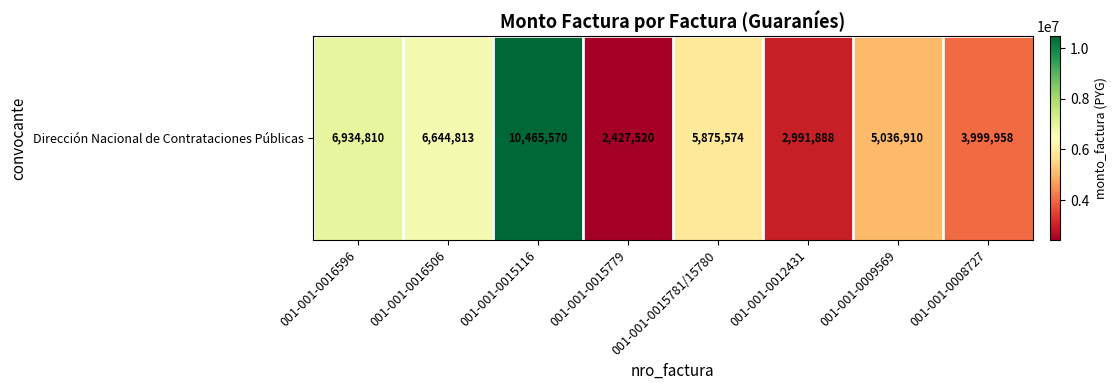

What is the sum of the values at 001-001-0015116 and 001-001-0012431?

13457458